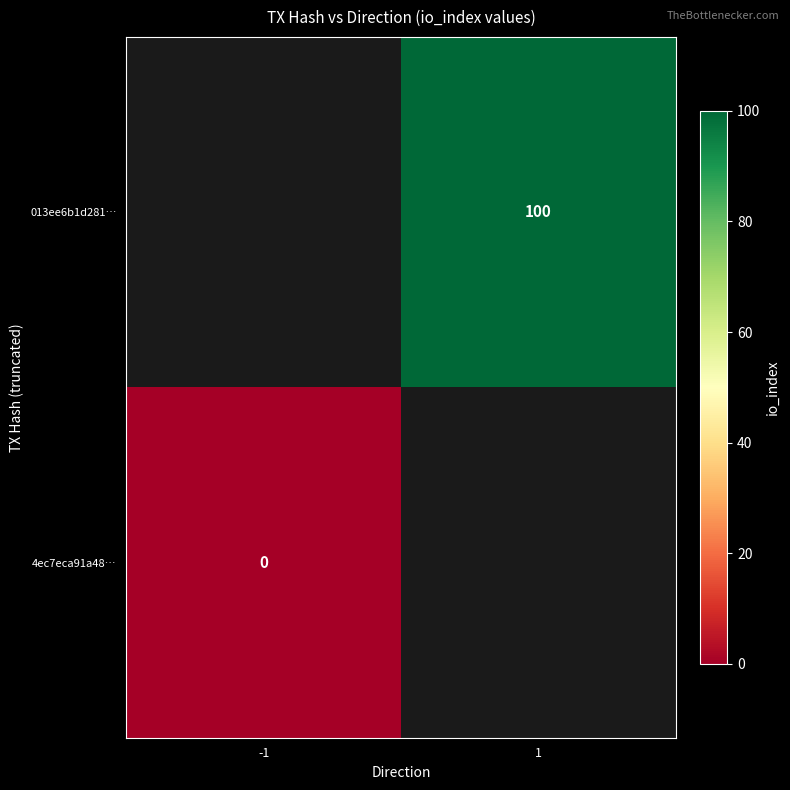

How many series are shown in this chart?

2